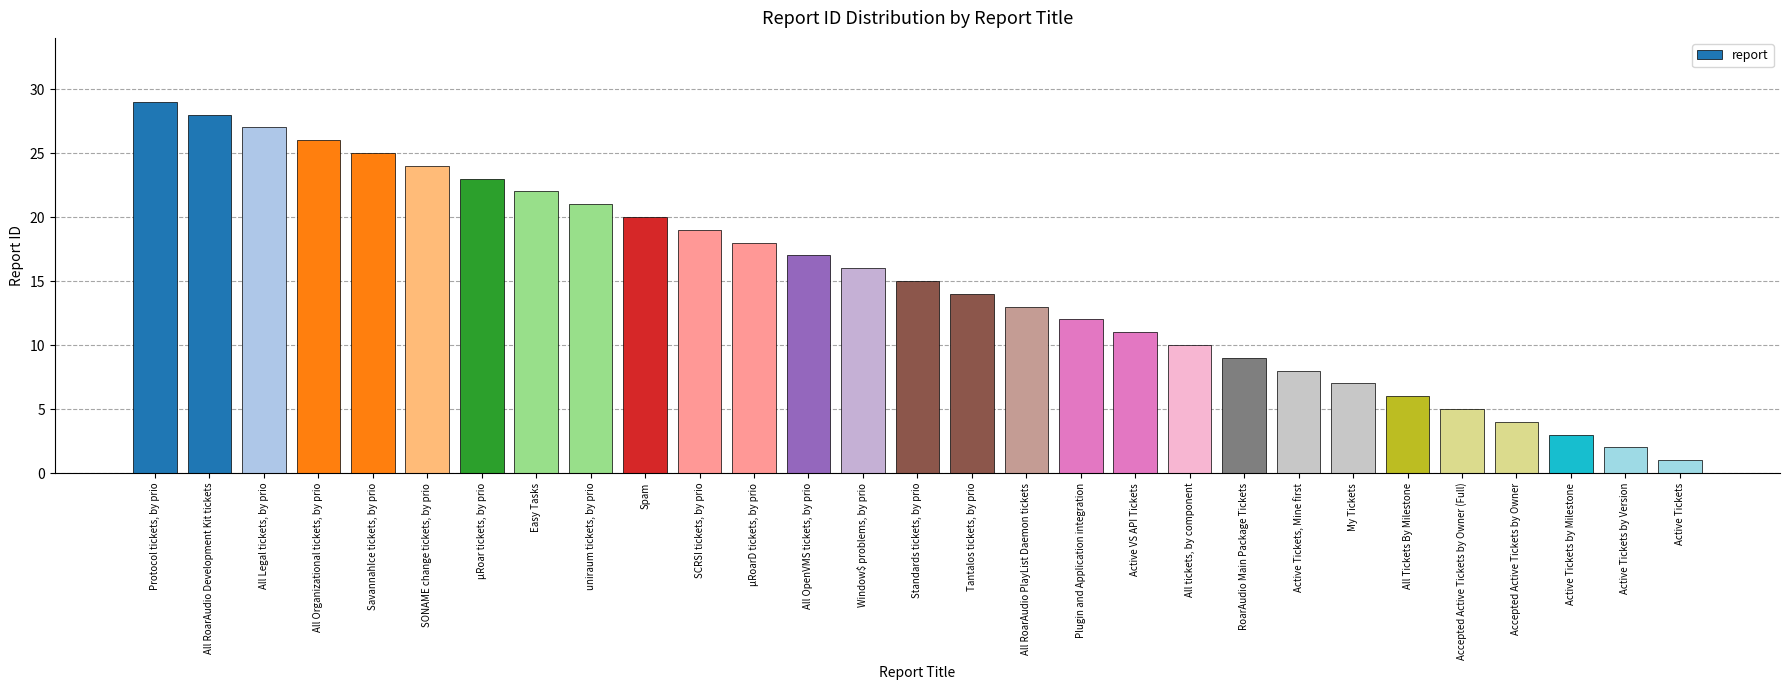

Which has a higher value, Easy Tasks or Accepted Active Tickets by Owner?

Easy Tasks